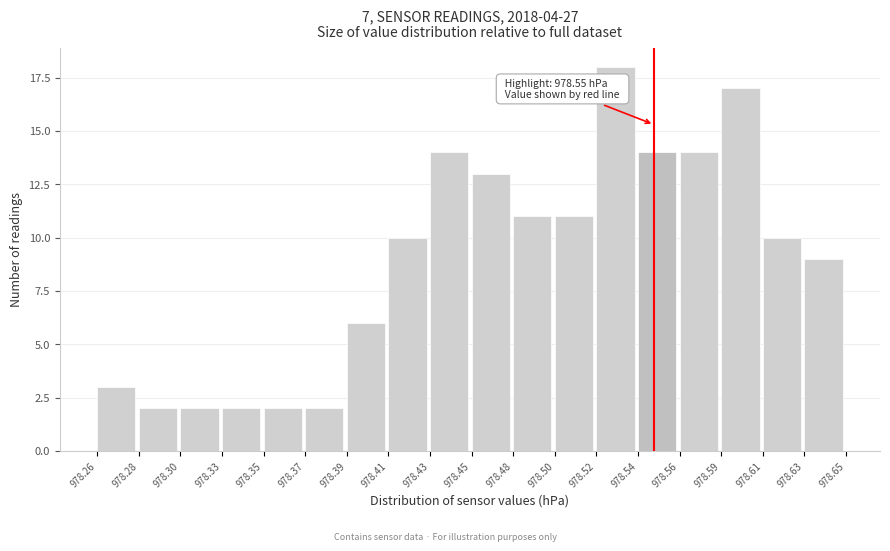

Reading left to right, extract all data points from this chart.

978.26=3	978.28=2	978.30=2	978.33=2	978.35=2	978.37=2	978.39=6	978.41=10	978.43=14	978.45=13	978.48=11	978.50=11	978.52=18	978.54=14	978.56=14	978.59=17	978.61=10	978.63=9